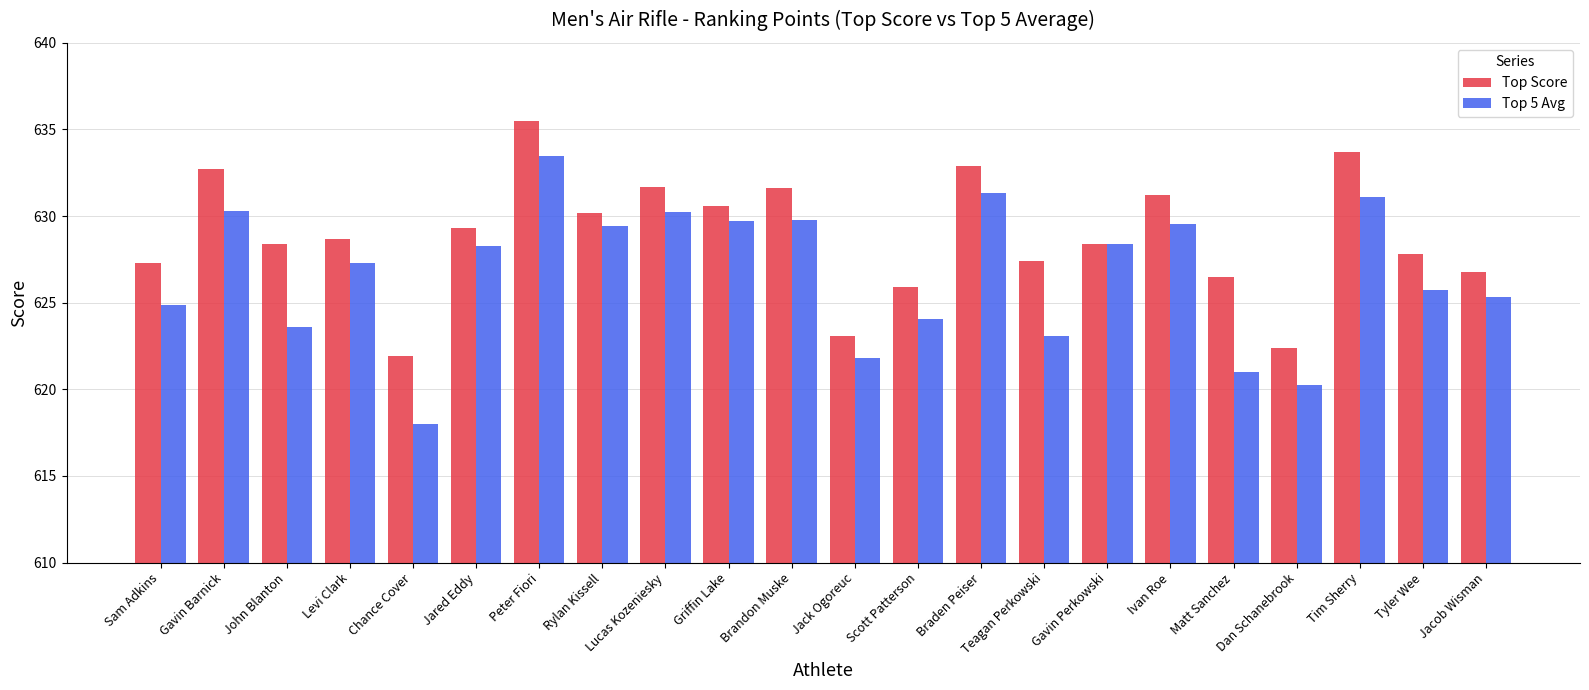

How many data points in Top 5 Avg are above 628?

11